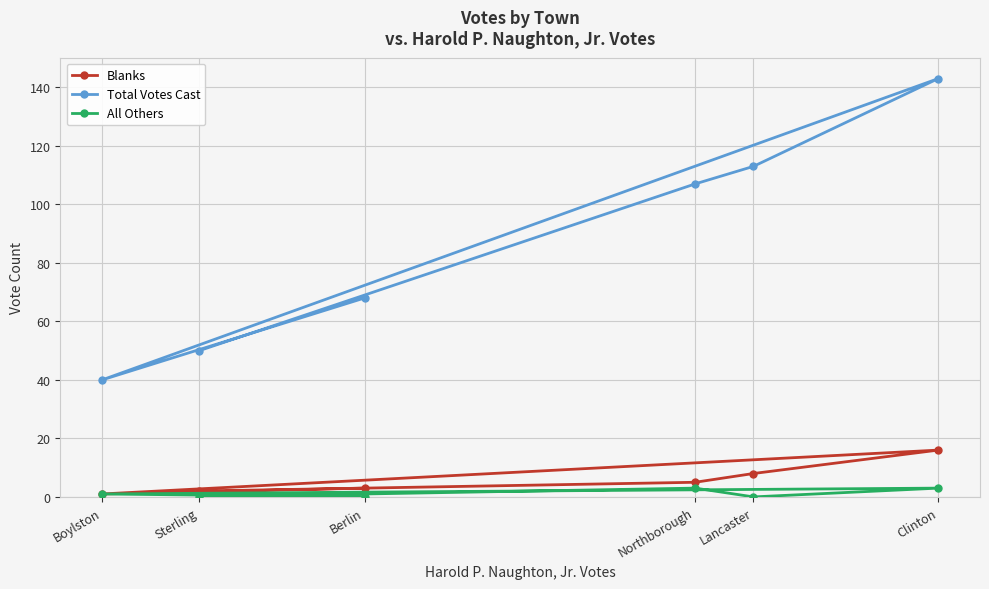

True or false: Blanks and All Others intersect in this chart.

False